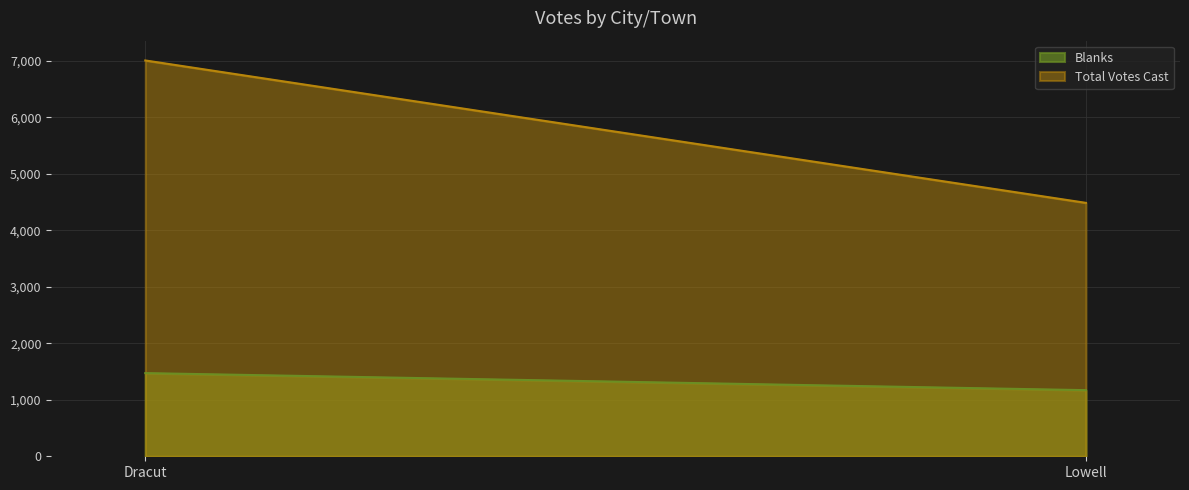

Reading left to right, transcribe all the data shown in this chart.

Blanks: Dracut=1473	Lowell=1171
Total Votes Cast: Dracut=7010	Lowell=4488